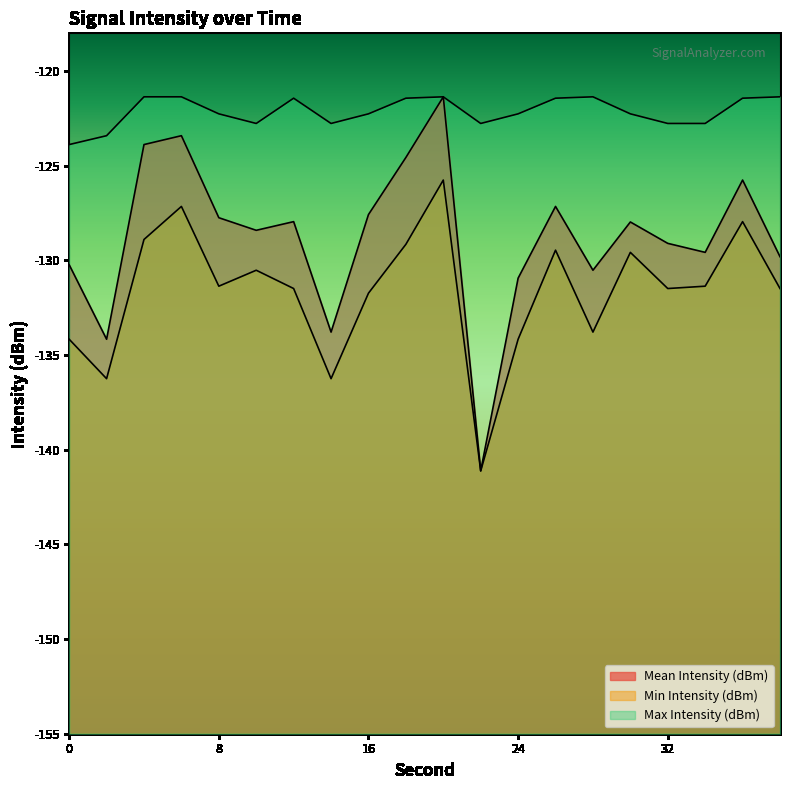

The Mean Intensity (dBm) series shows -198.5 at 2. True or false?

False